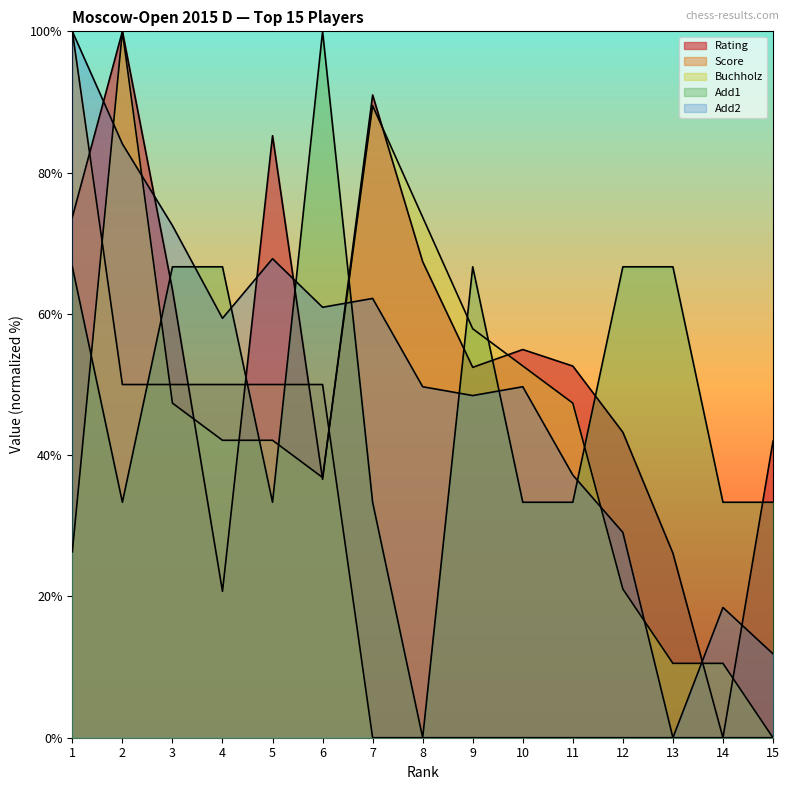

Which category has the lowest value in the Add2 series?

13